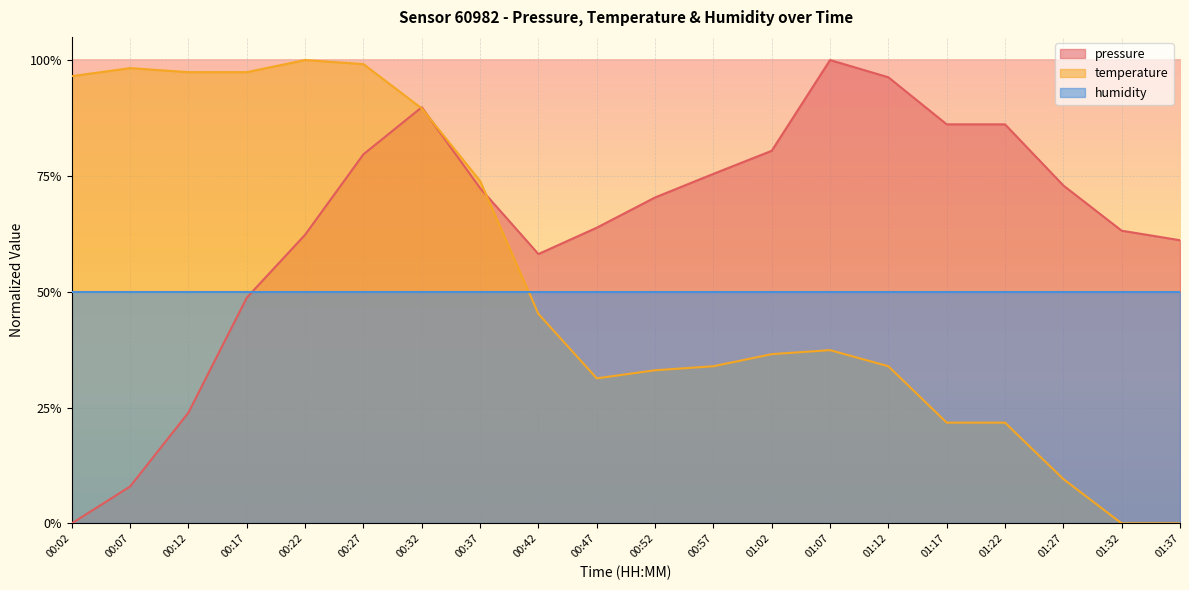

What is the difference between the pressure values at 00:02 and 01:37?

0.6